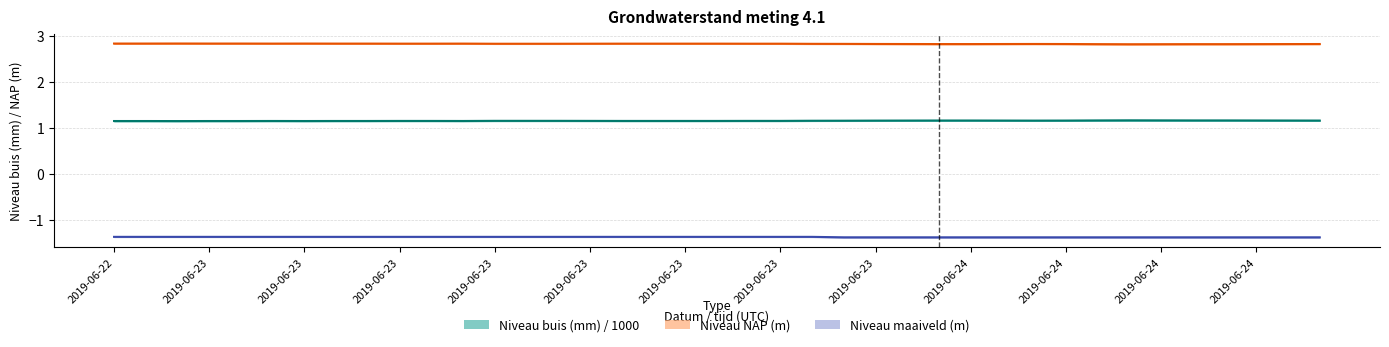

Does the chart have visible grid lines?

Yes